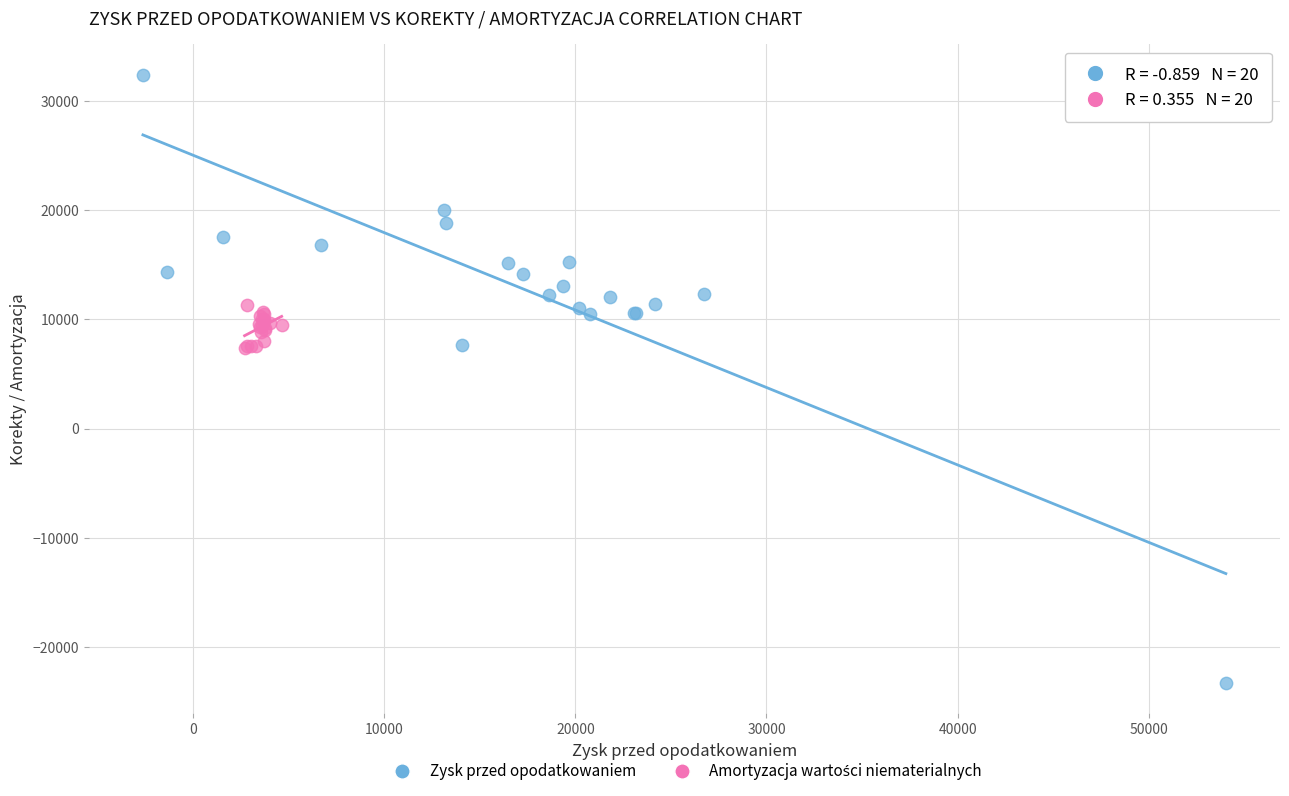

Which series reaches the minimum Y coordinate?

Zysk przed opodatkowaniem